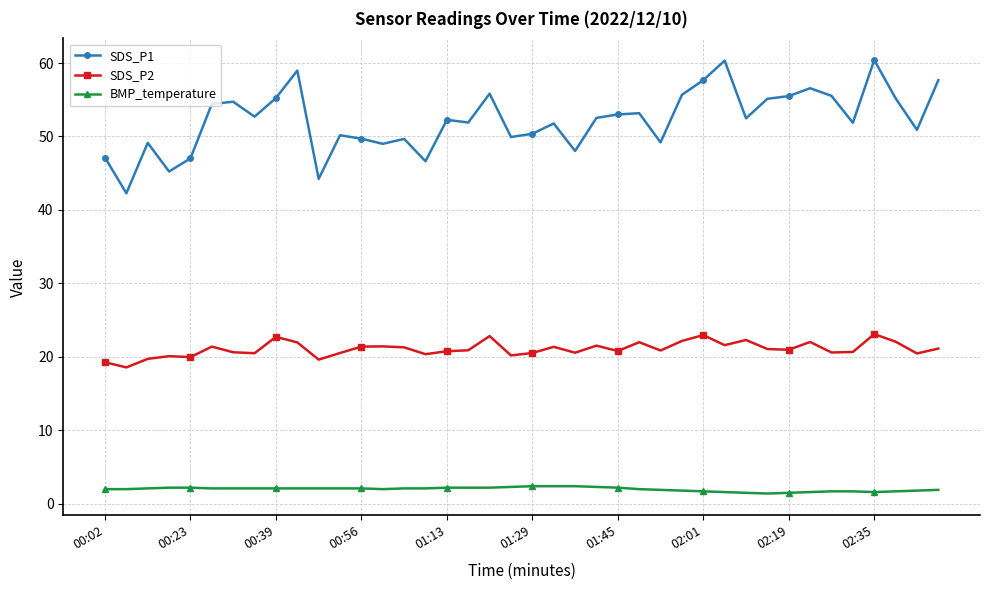

What is the greatest value displayed?

60.4